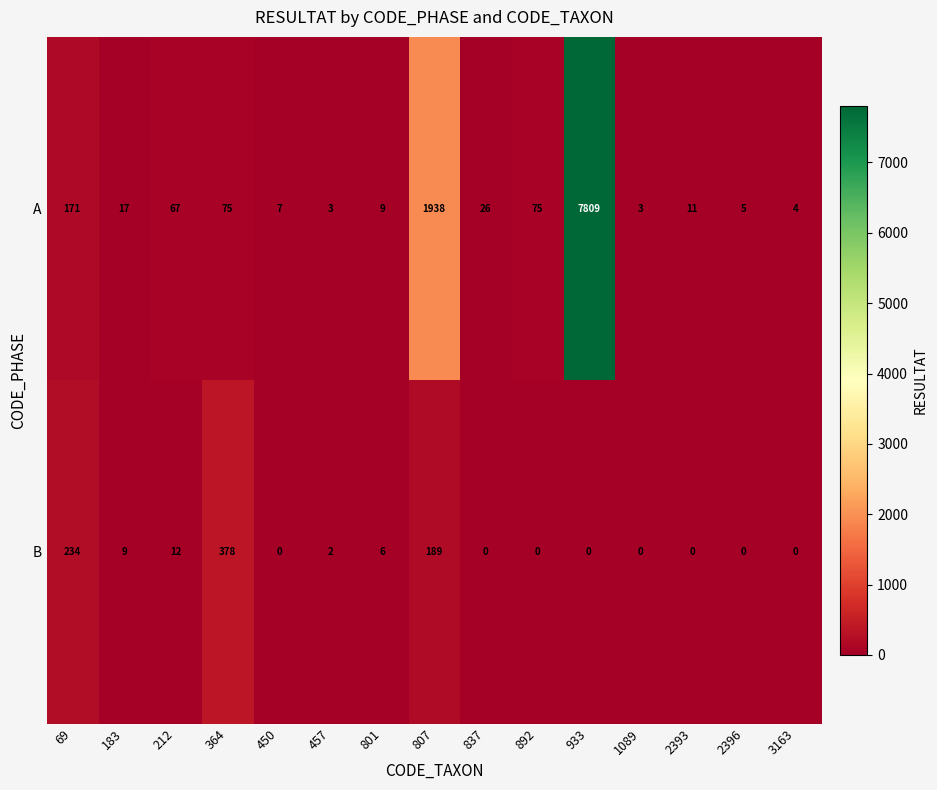

At which label does A first exceed 17?

69